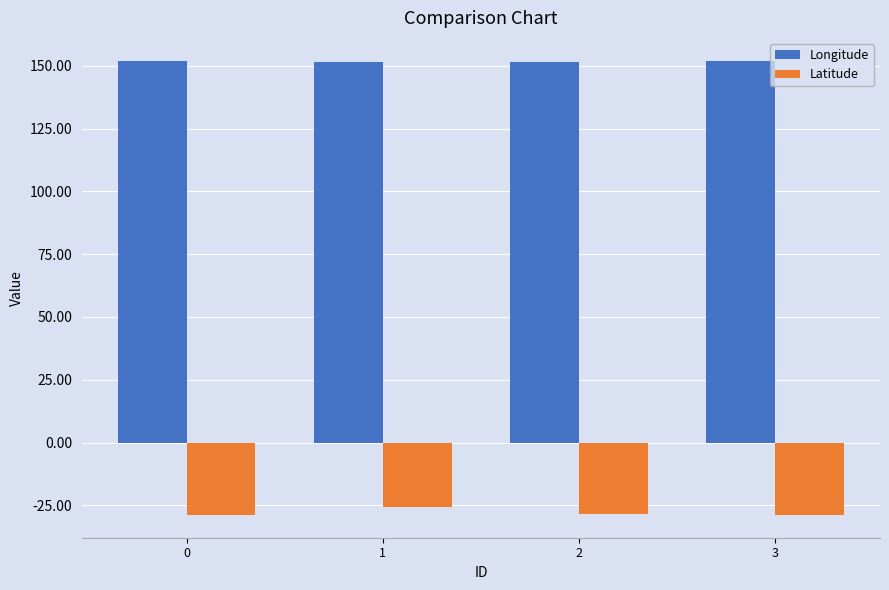

Rank the series by their maximum value, from lowest to highest.

Latitude, Longitude